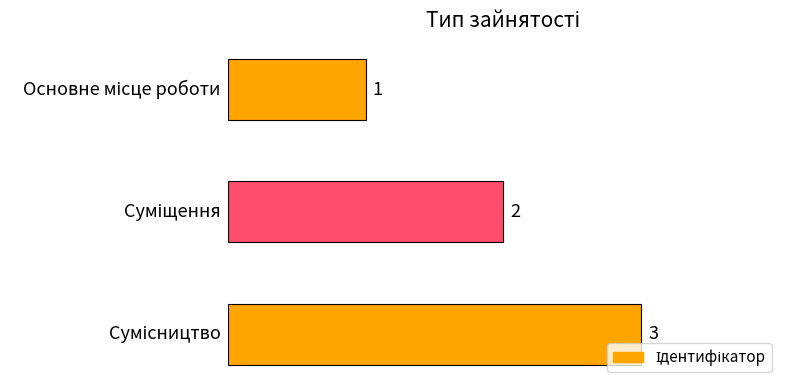

Reading bottom to top, what are all the values shown in this chart?

3	2	1